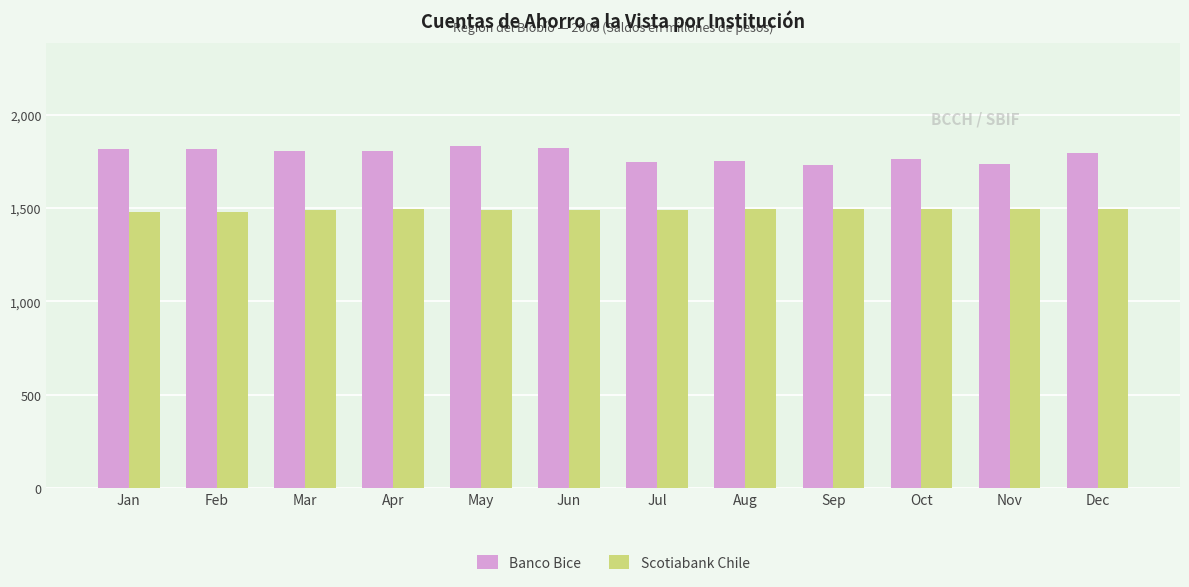

Is it true that Scotiabank Chile equals 1493 at Sep?

True